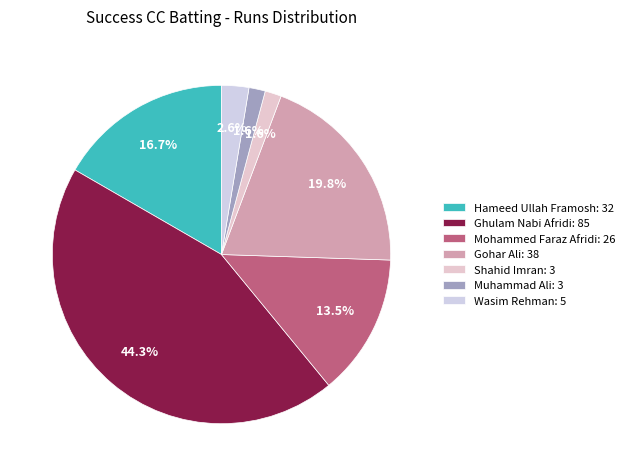

Count the number of slices in the pie.

7